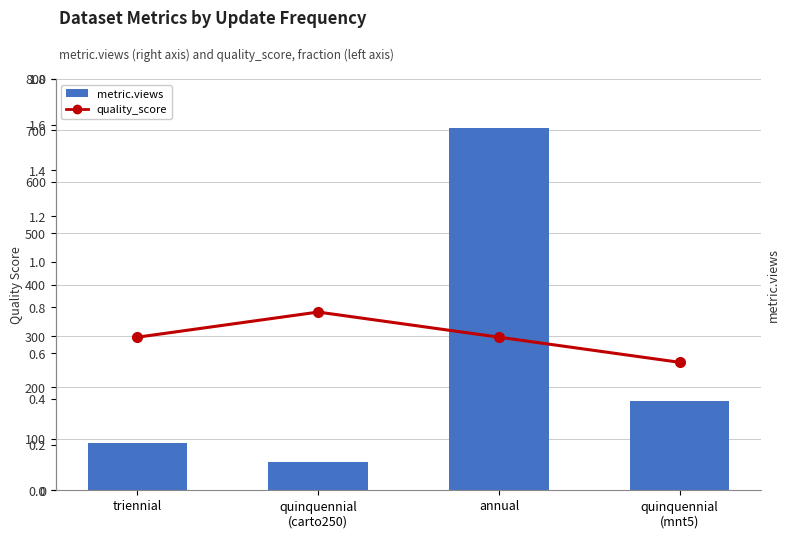

At which label is quality_score closest to 0?

quinquennial
(mnt5)